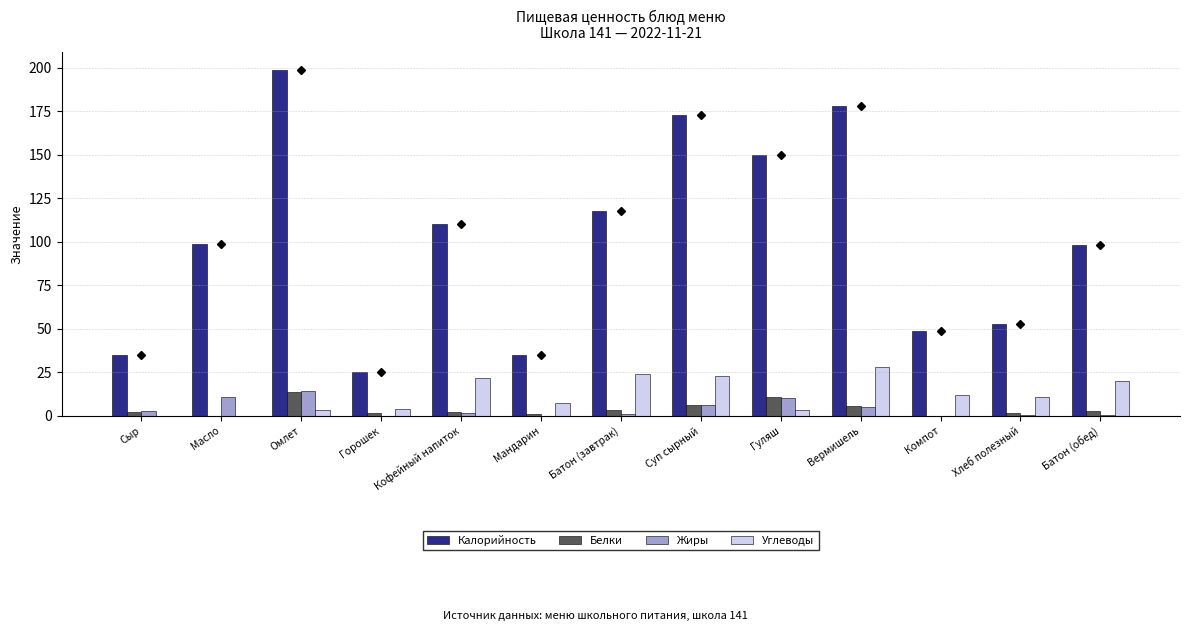

What is the highest value of the Калорийность series?

199.0